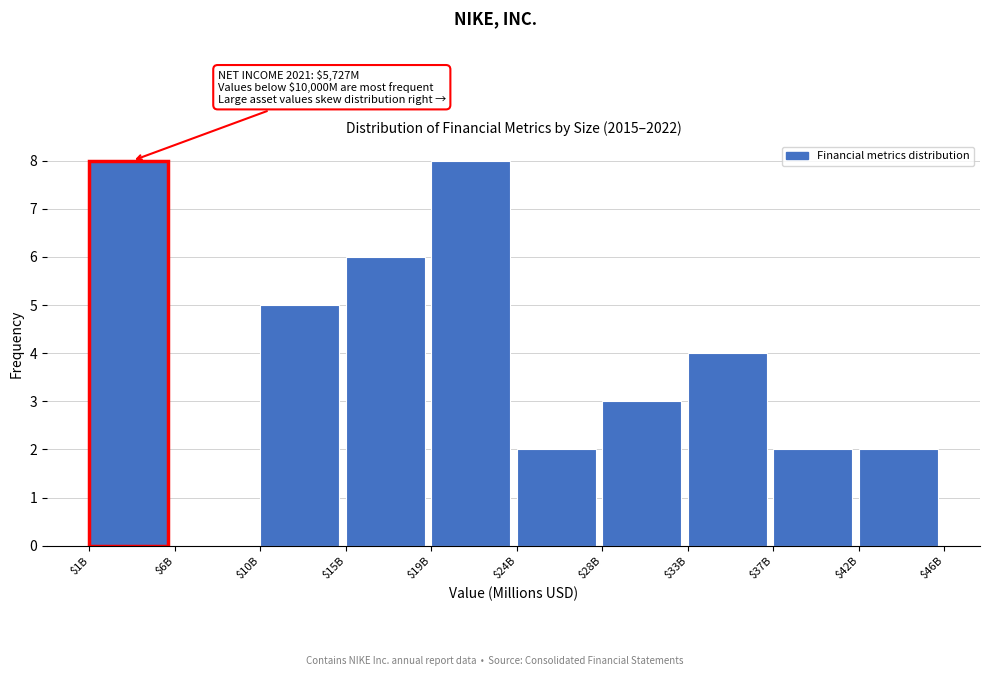

True or false: the data shows 1 at $37B.

False